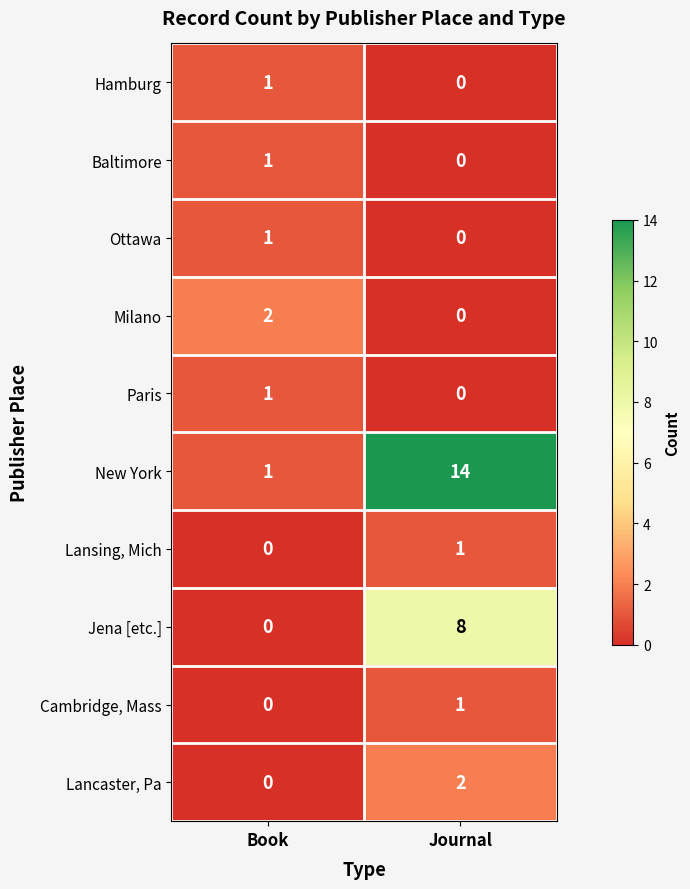

What is the greatest value displayed?

14